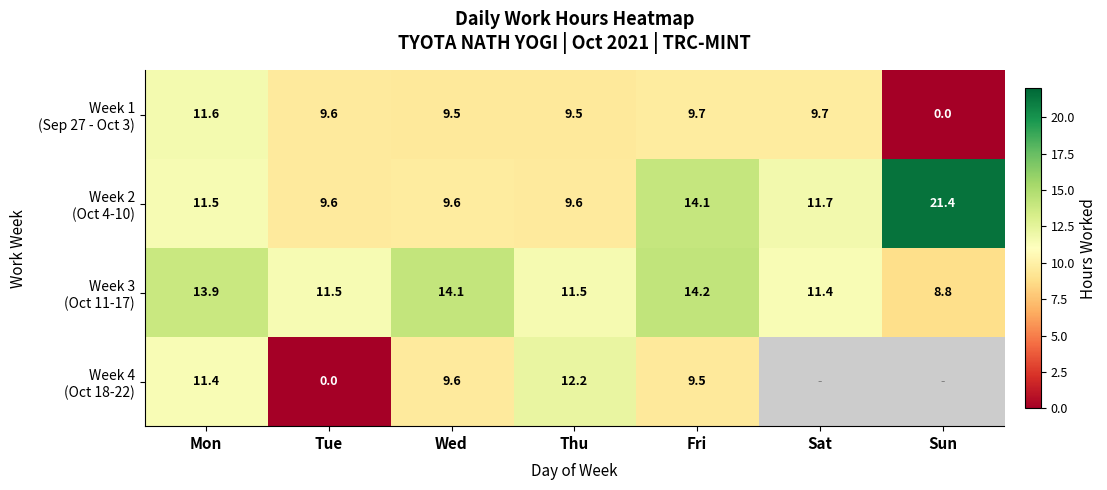

Which series has the largest total across all categories?

Week 2 (Oct 4-10)